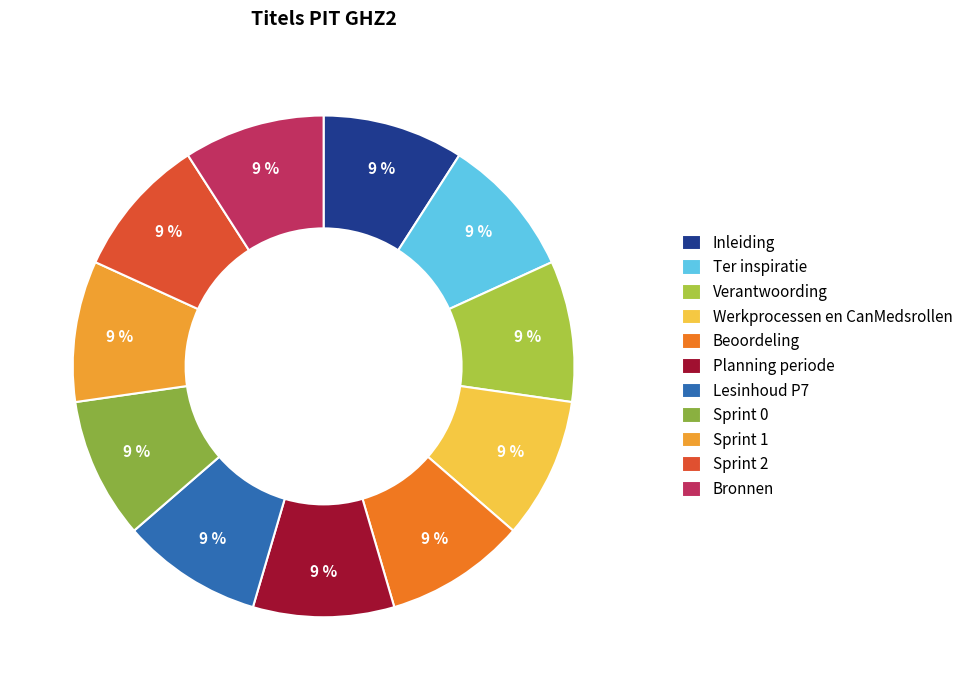

How many slices are in this pie chart?

11